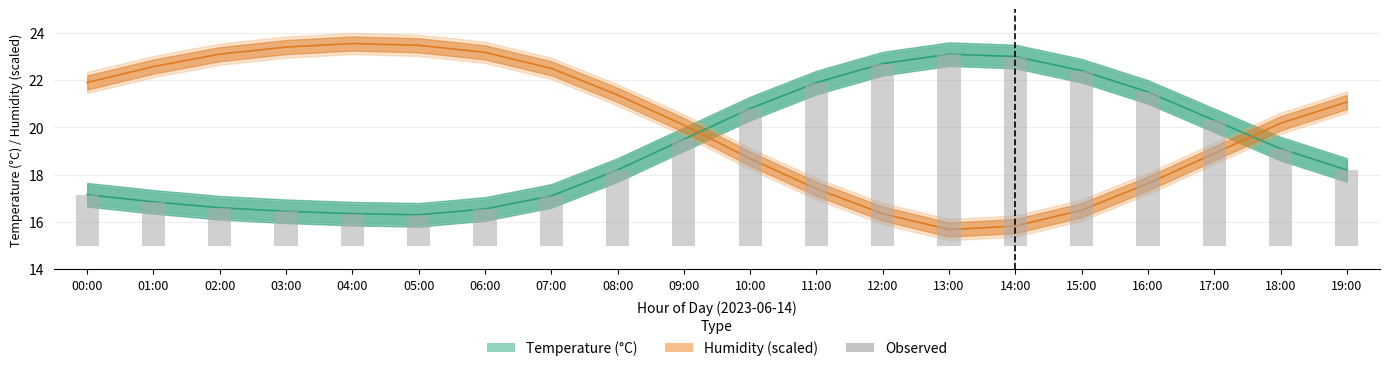

Reading left to right, list all the values displayed in this chart.

2.1	1.9	1.6	1.4	1.4	1.3	1.6	2.1	3.2	4.5	5.8	6.9	7.7	8.1	8.0	7.4	6.5	5.3	4.1	3.2